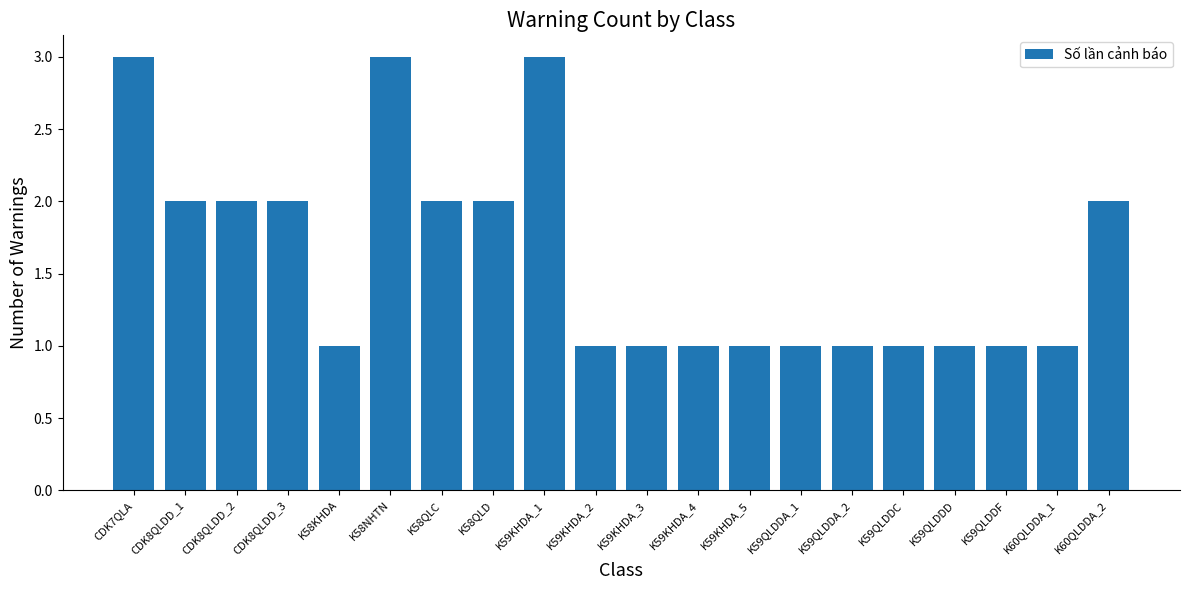

True or false: the data shows 2 at K59KHDA_5.

False